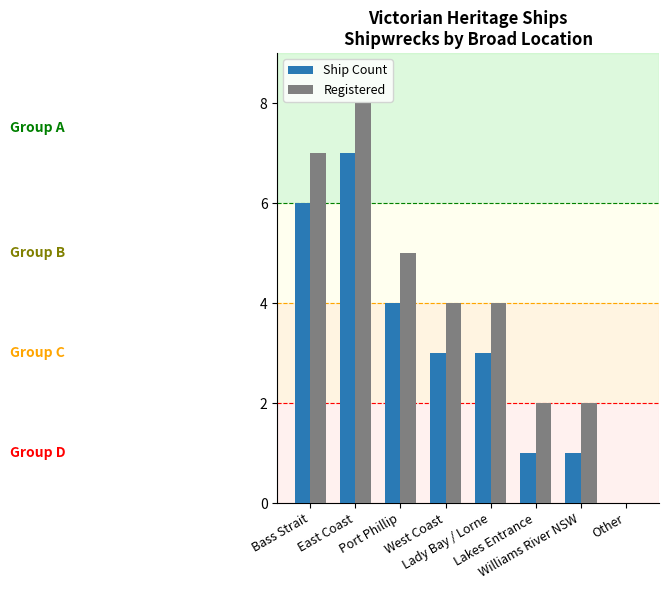

What is the highest value of the Registered series?

8